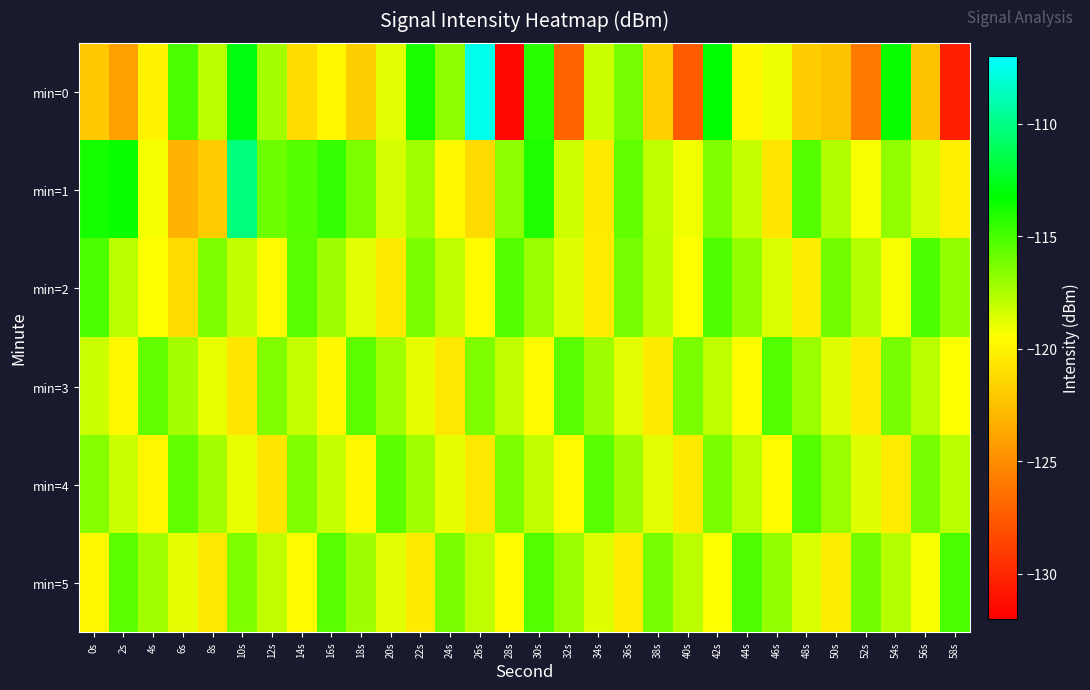

Reading left to right, extract all data points from this chart.

min=0: 0s=-122.2	2s=-124.2	4s=-120.1	6s=-115.1	8s=-117.8	10s=-112.9	12s=-117.3	14s=-121.2	16s=-119.9	18s=-121.8	20s=-118.7	22s=-113.8	24s=-116.7	26s=-107.6	28s=-131.6	30s=-114.3	32s=-127.1	34s=-118.2	36s=-116.1	38s=-121.7	40s=-127.4	42s=-113.2	44s=-119.9	46s=-119.1	48s=-122.0	50s=-122.5	52s=-126.0	54s=-113.5	56s=-122.5	58s=-130.5
min=1: 0s=-113.7	2s=-113.5	4s=-119.3	6s=-123.3	8s=-122.0	10s=-110.3	12s=-115.9	14s=-115.3	16s=-114.5	18s=-116.3	20s=-118.5	22s=-117.2	24s=-119.8	26s=-121.3	28s=-116.7	30s=-114.1	32s=-118.3	34s=-120.5	36s=-115.6	38s=-117.9	40s=-119.2	42s=-116.4	44s=-118.1	46s=-120.7	48s=-115.3	50s=-117.6	52s=-119.4	54s=-116.8	56s=-118.5	58s=-120.2
min=2: 0s=-115.1	2s=-117.8	4s=-119.5	6s=-121.2	8s=-116.3	10s=-118.0	12s=-119.7	14s=-115.4	16s=-117.1	18s=-118.8	20s=-120.5	22s=-116.2	24s=-117.9	26s=-119.6	28s=-115.3	30s=-117.0	32s=-118.7	34s=-120.4	36s=-116.1	38s=-117.8	40s=-119.5	42s=-115.2	44s=-116.9	46s=-118.6	48s=-120.3	50s=-116.0	52s=-117.7	54s=-119.4	56s=-115.1	58s=-116.8
min=3: 0s=-118.2	2s=-119.9	4s=-115.6	6s=-117.3	8s=-119.0	10s=-120.7	12s=-116.4	14s=-118.1	16s=-119.8	18s=-115.5	20s=-117.2	22s=-118.9	24s=-120.6	26s=-116.3	28s=-118.0	30s=-119.7	32s=-115.4	34s=-117.1	36s=-118.8	38s=-120.5	40s=-116.2	42s=-117.9	44s=-119.6	46s=-115.3	48s=-117.0	50s=-118.7	52s=-120.4	54s=-116.1	56s=-117.8	58s=-119.5
min=4: 0s=-116.5	2s=-118.2	4s=-119.9	6s=-115.6	8s=-117.3	10s=-119.0	12s=-120.7	14s=-116.4	16s=-118.1	18s=-119.8	20s=-115.5	22s=-117.2	24s=-118.9	26s=-120.6	28s=-116.3	30s=-118.0	32s=-119.7	34s=-115.4	36s=-117.1	38s=-118.8	40s=-120.5	42s=-116.2	44s=-117.9	46s=-119.6	48s=-115.3	50s=-117.0	52s=-118.7	54s=-120.4	56s=-116.1	58s=-117.8
min=5: 0s=-119.8	2s=-115.5	4s=-117.2	6s=-118.9	8s=-120.6	10s=-116.3	12s=-118.0	14s=-119.7	16s=-115.4	18s=-117.1	20s=-118.8	22s=-120.5	24s=-116.2	26s=-117.9	28s=-119.6	30s=-115.3	32s=-117.0	34s=-118.7	36s=-120.4	38s=-116.1	40s=-117.8	42s=-119.5	44s=-115.2	46s=-116.9	48s=-118.6	50s=-120.3	52s=-116.0	54s=-117.7	56s=-119.4	58s=-115.1